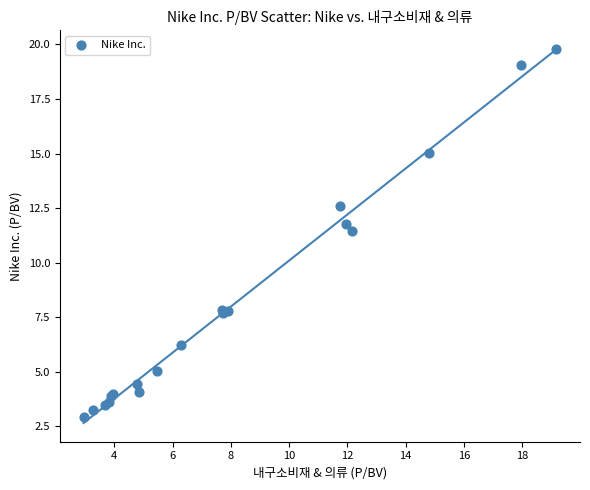

What Y value in the scatter plot is closest to 11?

11.5